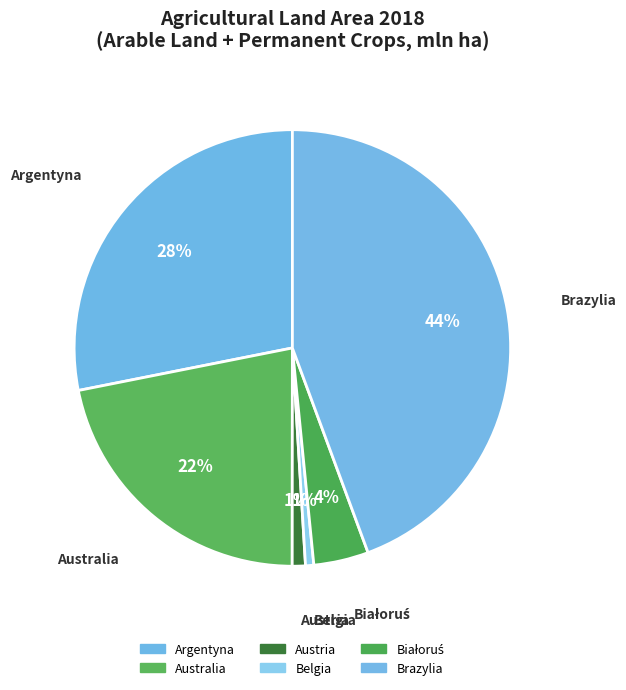

To the nearest percent, what portion does Argentyna represent?

28%